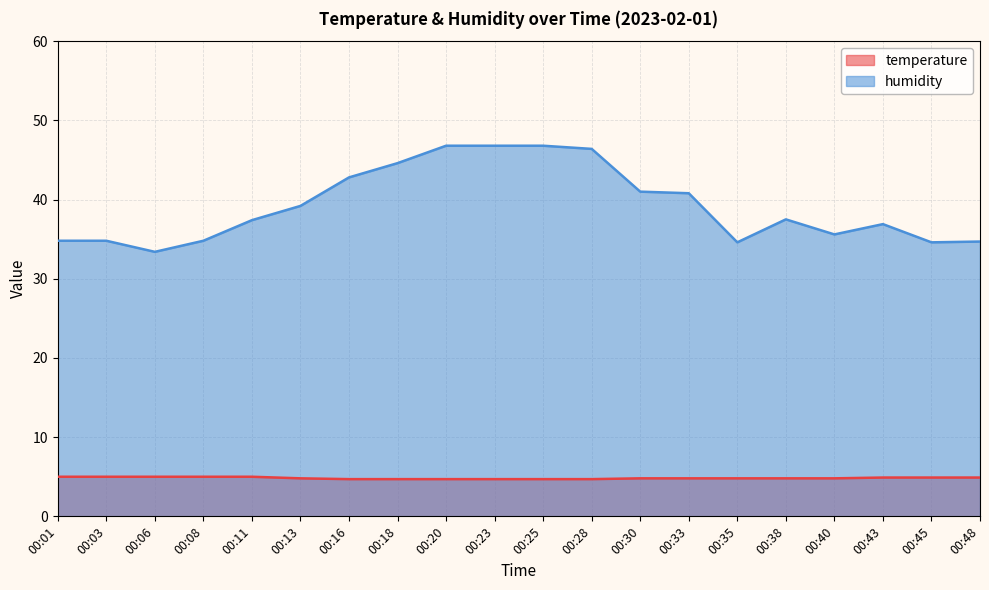

How many lines are shown in the chart?

2